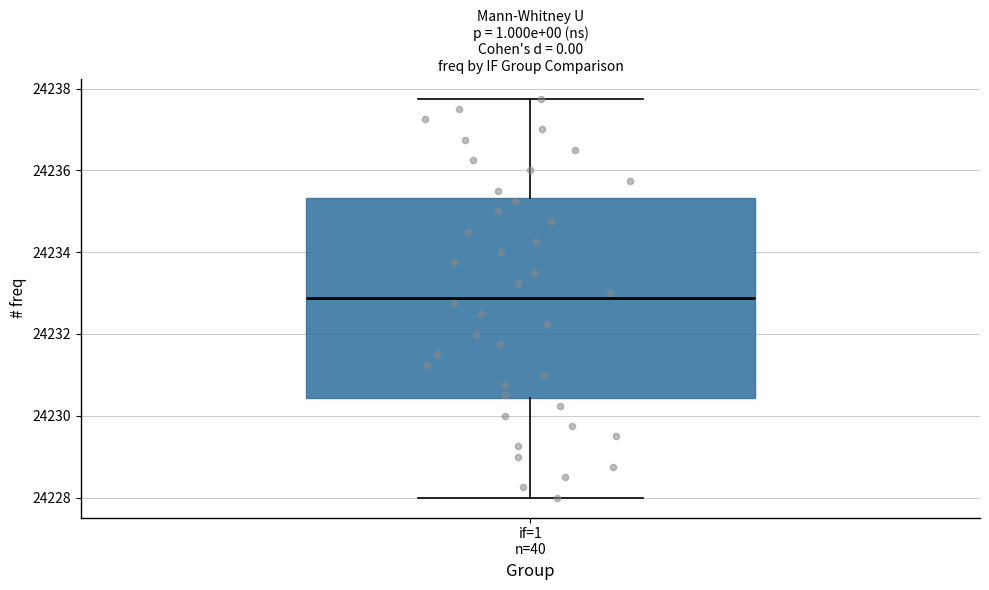

Where is the upper edge of the box for if=1 n=40 on the y-axis? The values are not printed on the chart, so give them approximately, as read against the axis.

24235.4